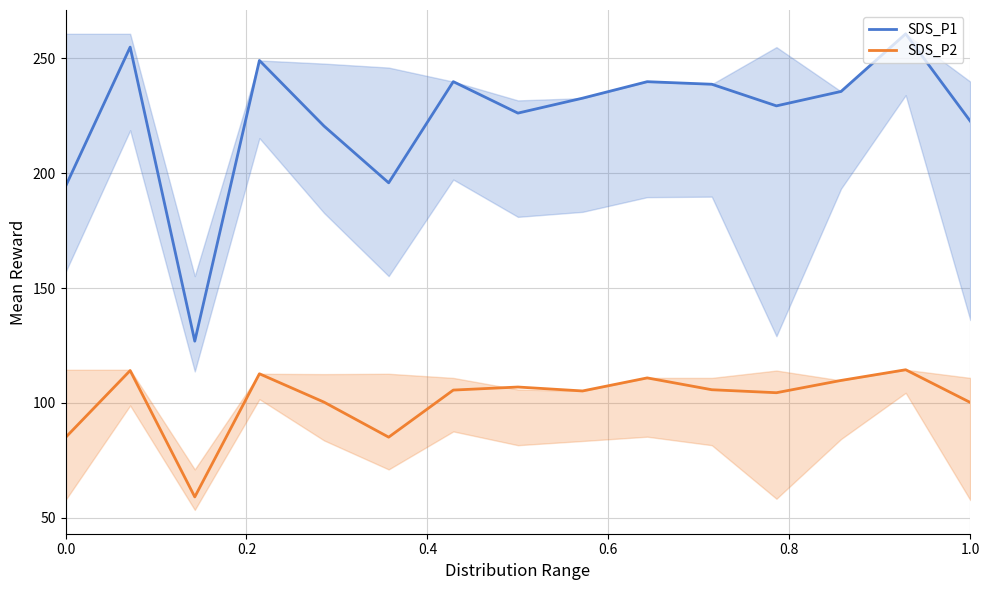

True or false: SDS_P2 and SDS_P1 cross at least once.

False